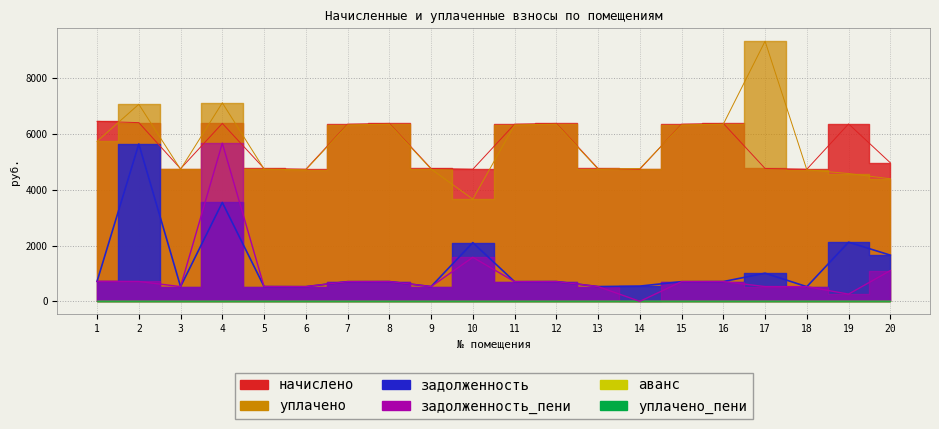

Which series has the largest total across all categories?

уплачено